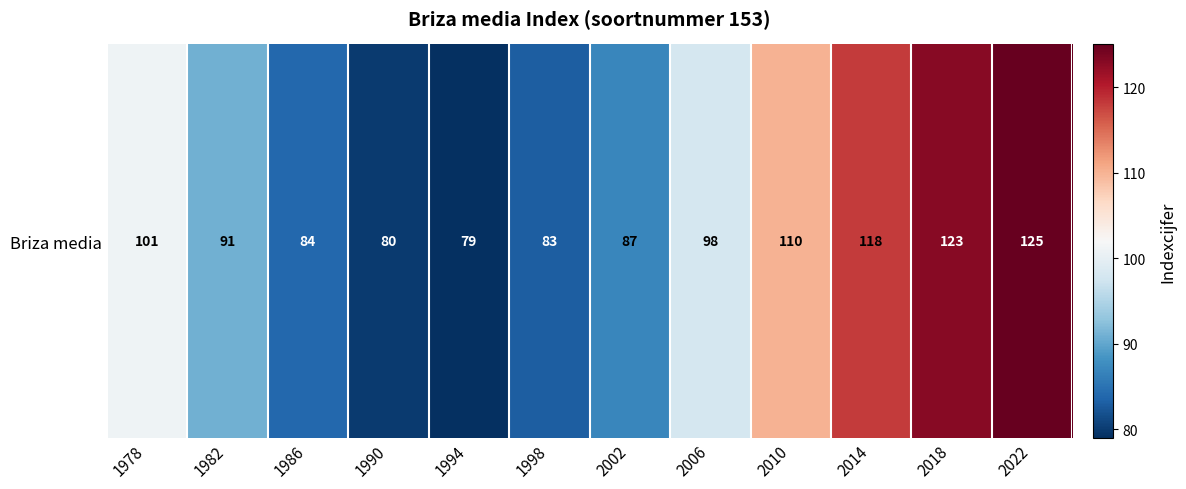

True or false: the data shows 79 at 1994.

True